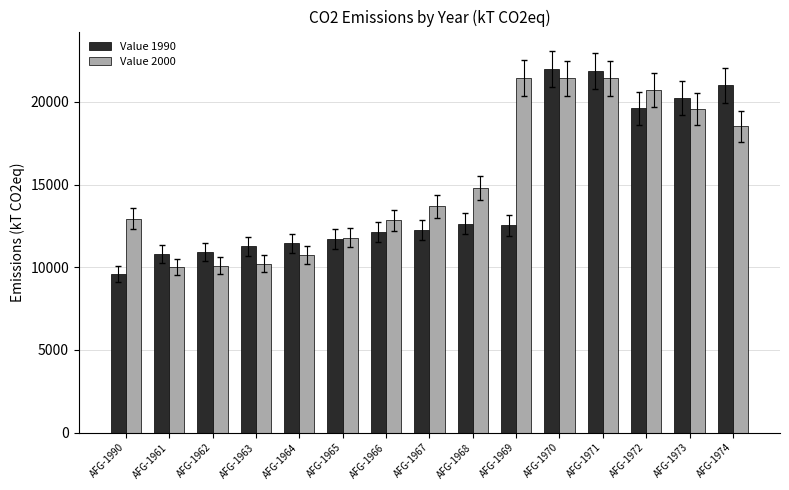

How many bars are there in each group?

2